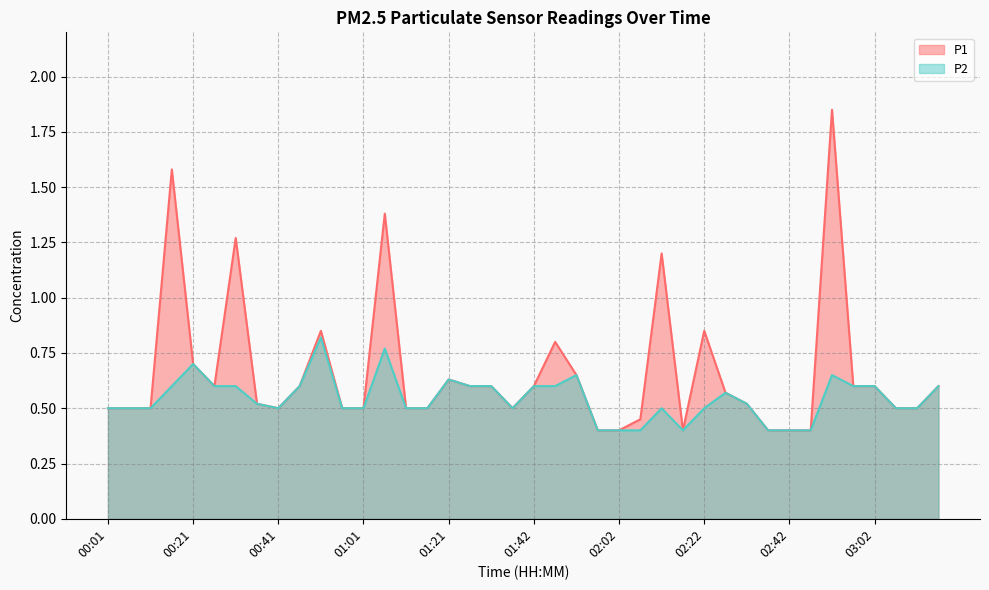

How many lines are shown in the chart?

2